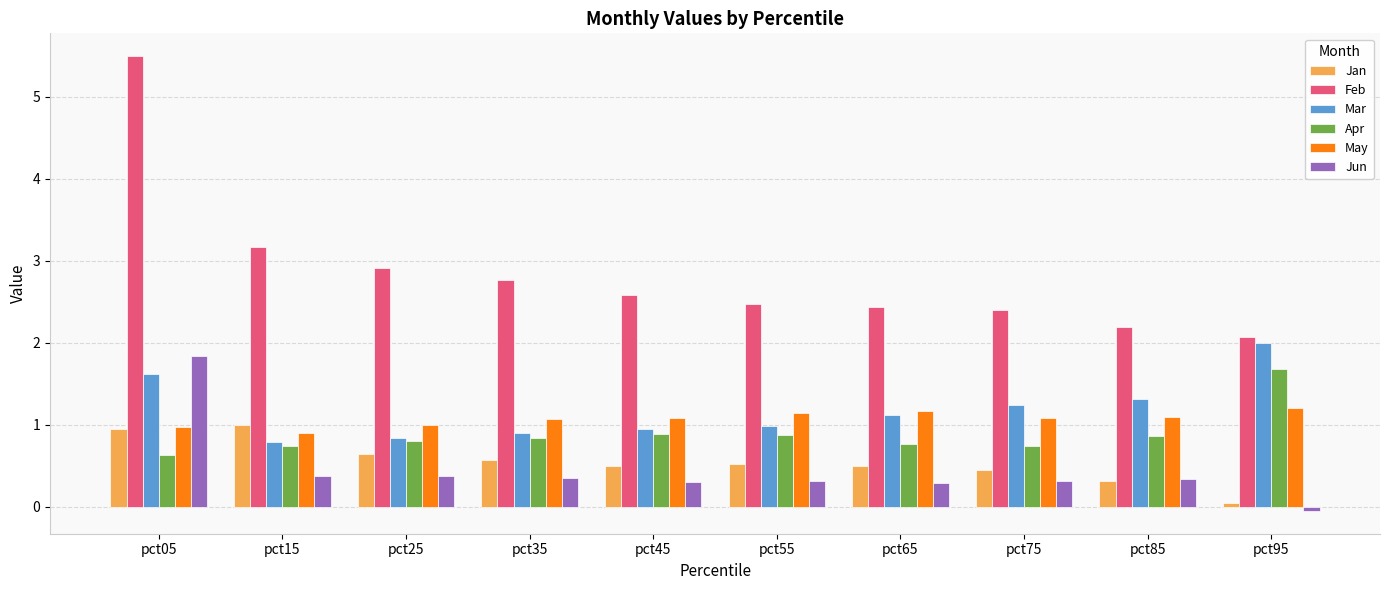

Which series has the widest spread of values?

Feb